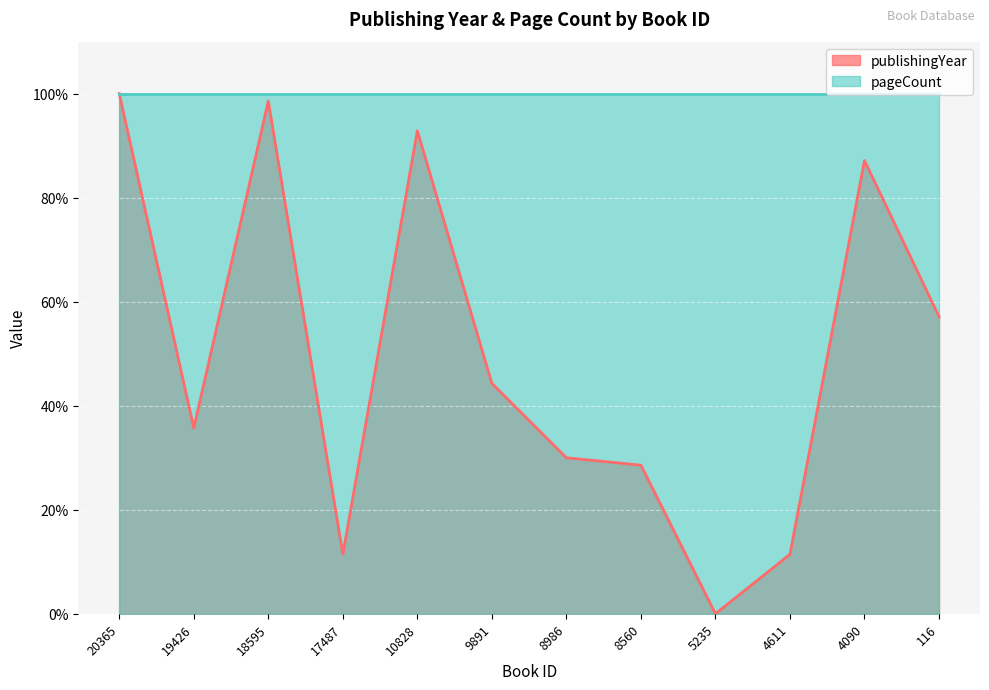

What is the difference between the values at 8560 and 8986?

1.4